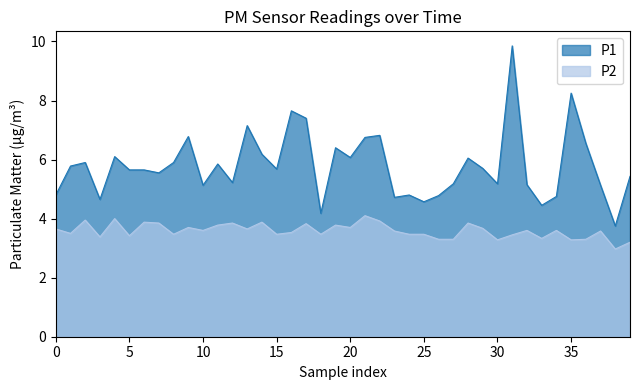

True or false: P1 has more than 1 interior local peaks.

True